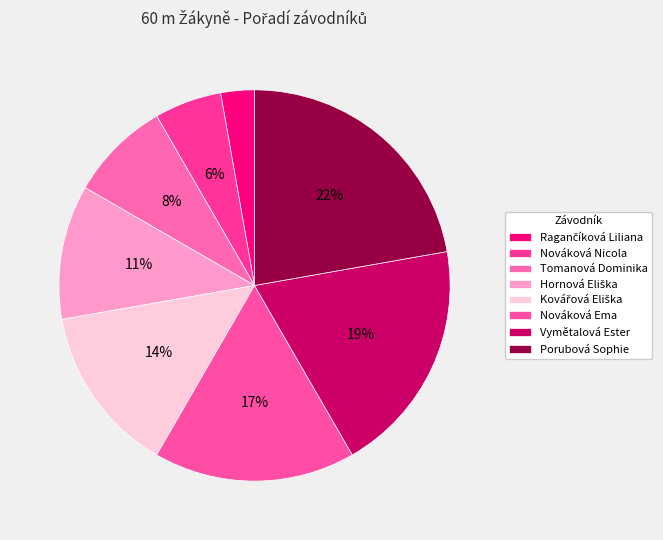

How many segments does this pie chart have?

8